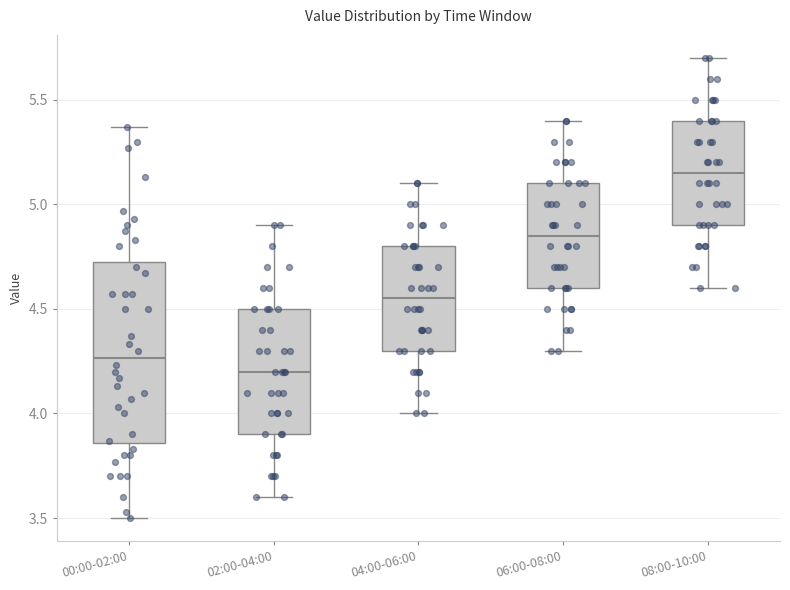

Which box has the lowest median line?

02:00-04:00